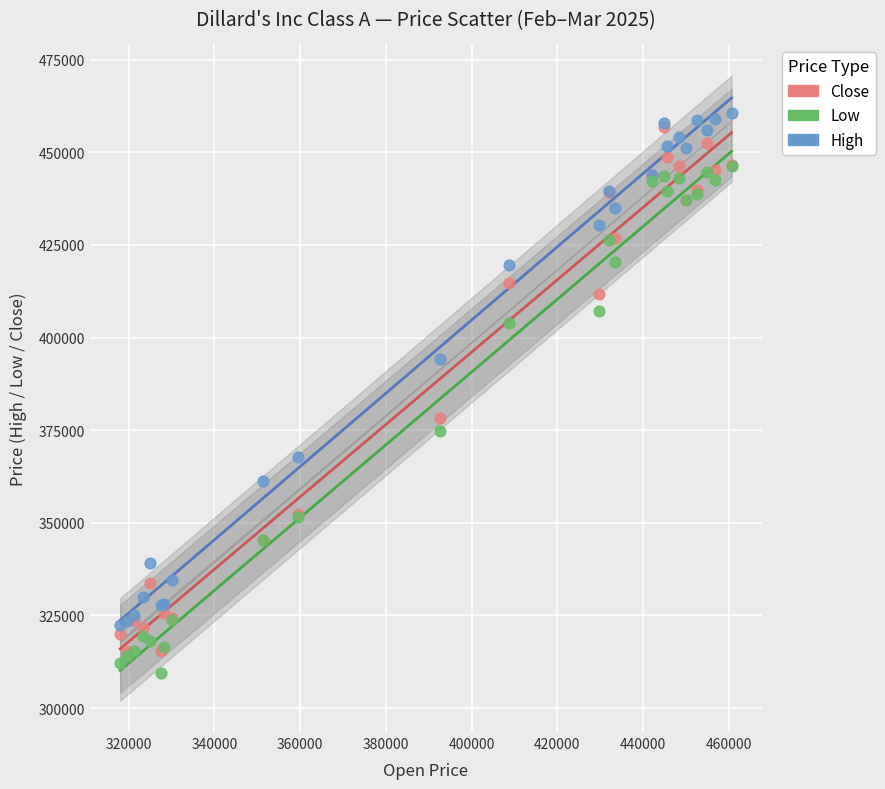

Which series has the largest Y range (max minus min)?

Close